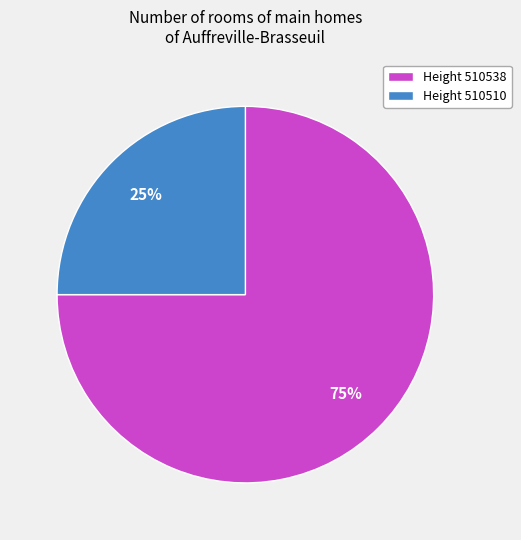

The Height 510538 slice represents 75% of the pie. True or false?

True